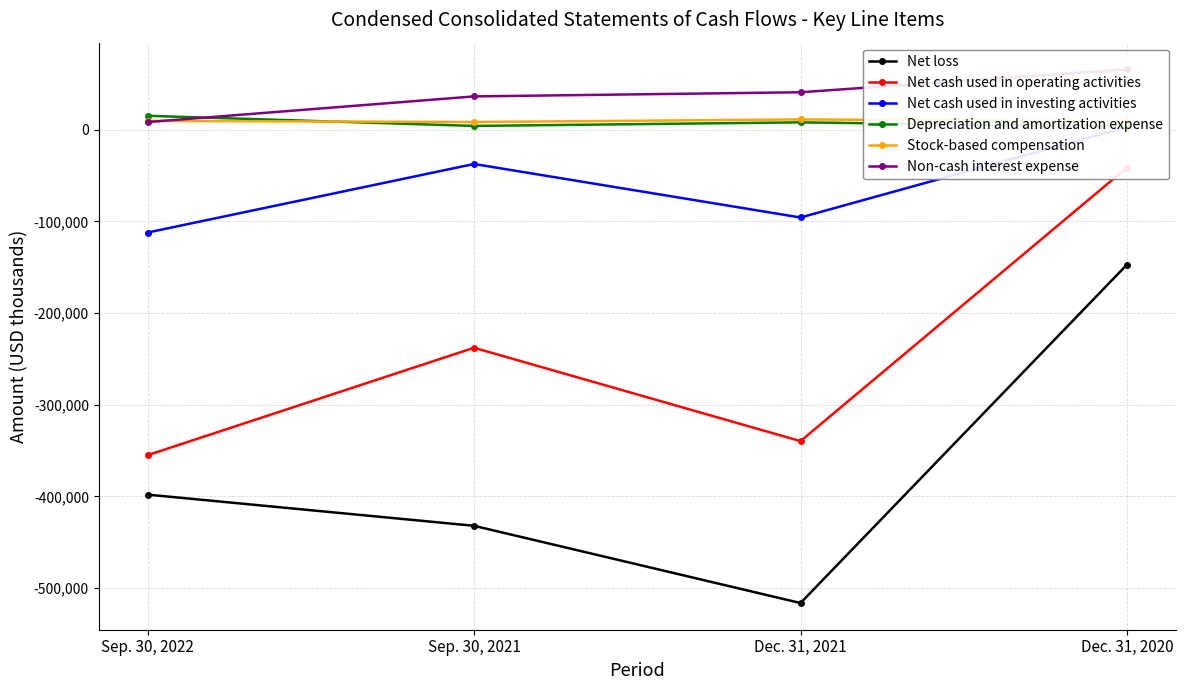

At which label does Net cash used in investing activities reach its minimum?

Sep. 30, 2022